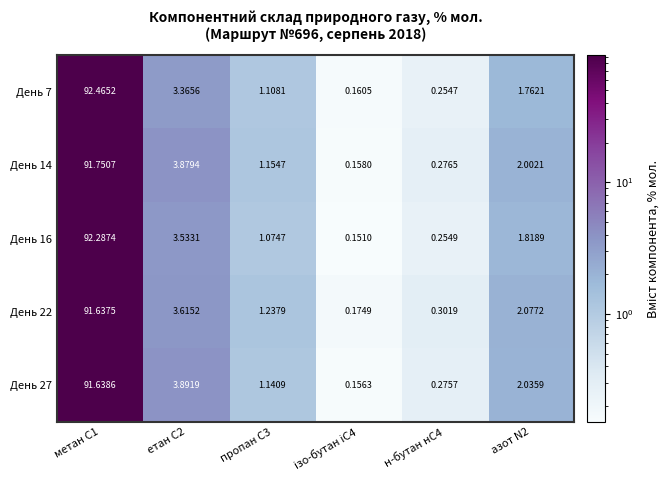

Is the value of День 7 at етан С2 greater than the value of День 22 at н-бутан нС4?

Yes